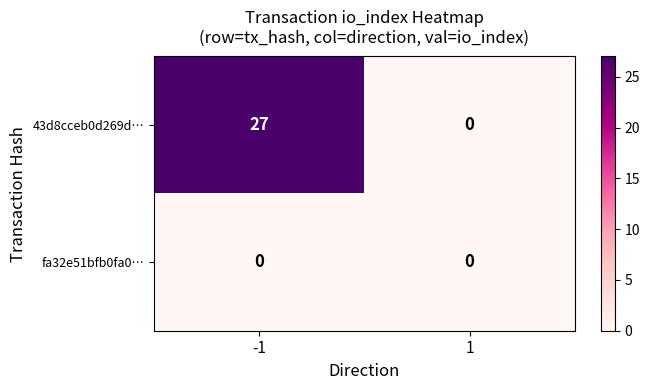

Which series has the largest range (max minus min)?

43d8cceb0d269d…